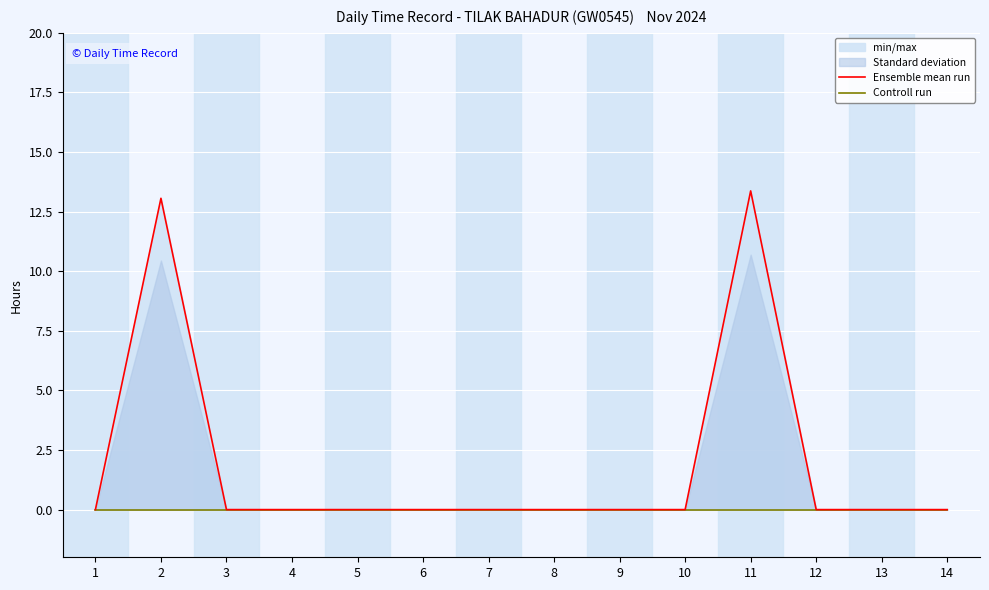

At which category is the sum across all series the highest?

11